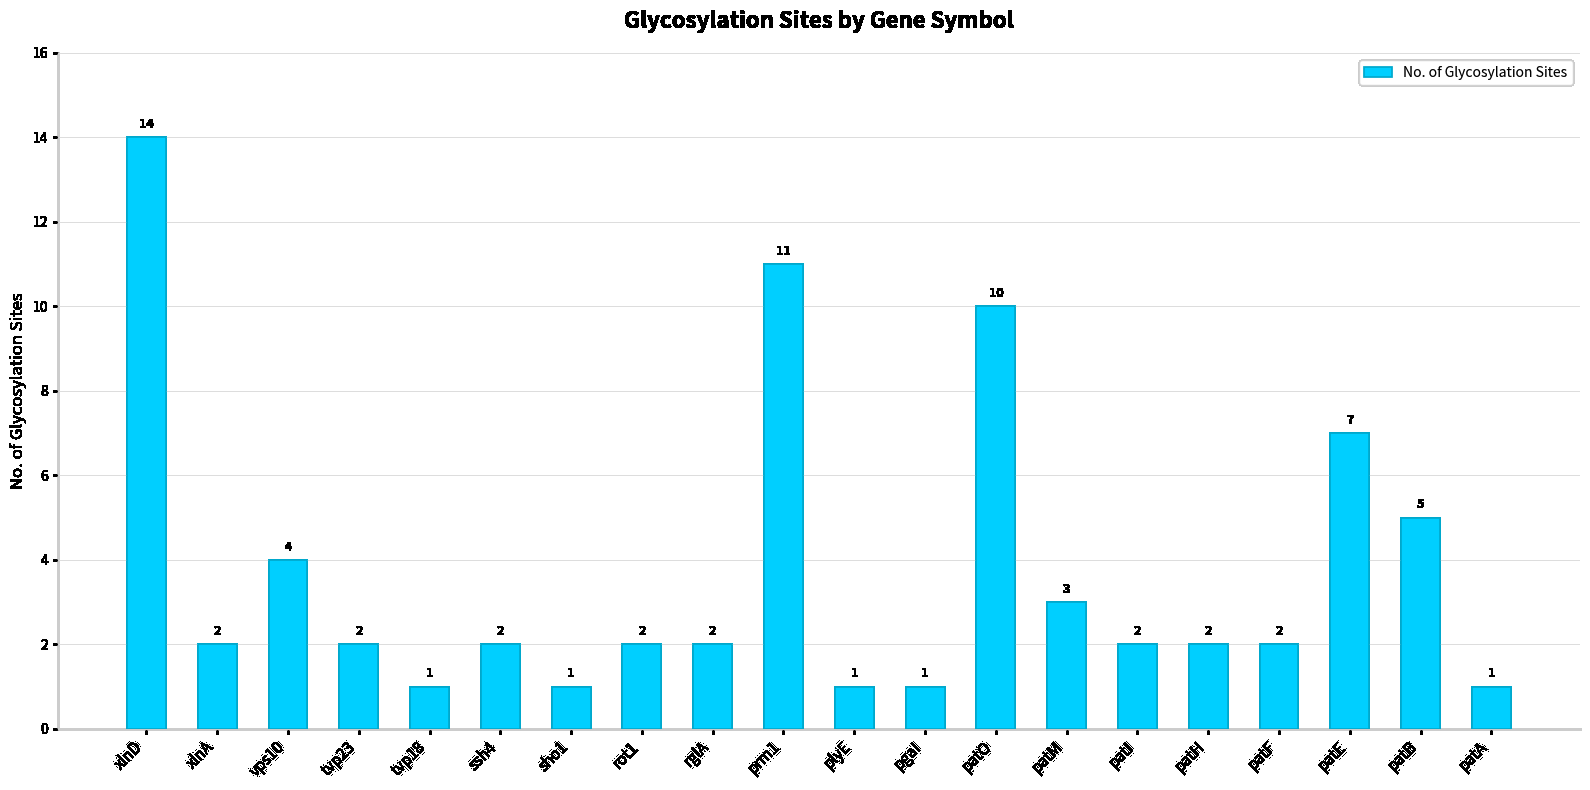

Reading left to right, list all the values displayed in this chart.

14	2	4	2	1	2	1	2	2	11	1	1	10	3	2	2	2	7	5	1